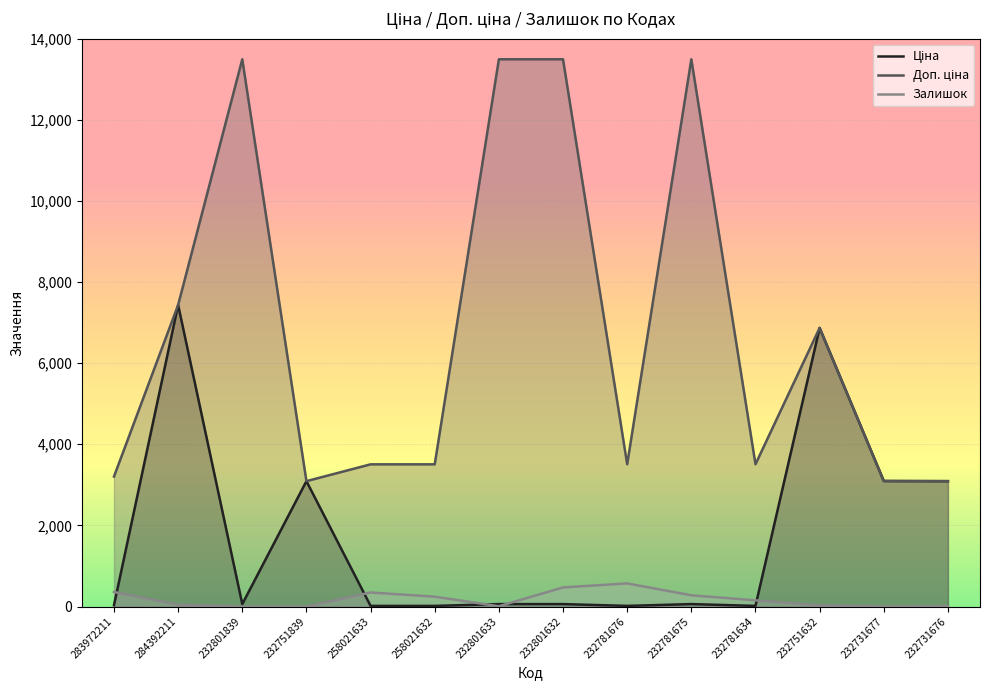

What is the label of the 2nd point from the left?

284392211